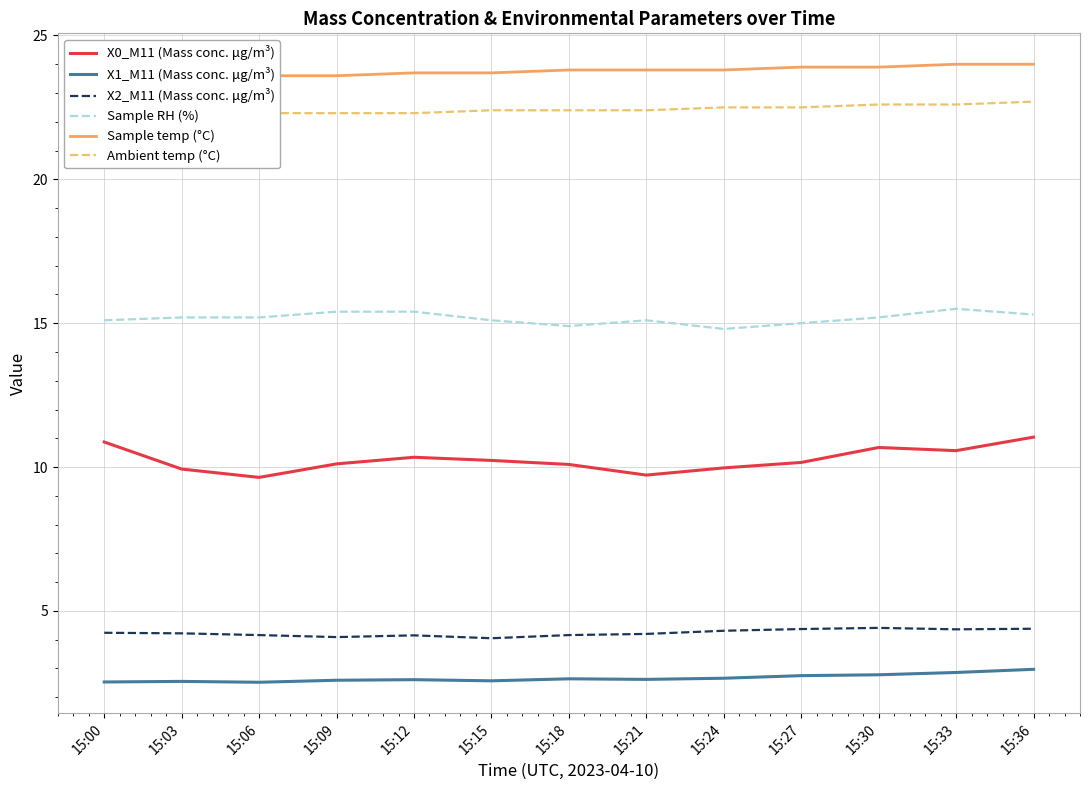

What is the greatest value displayed?

24.0